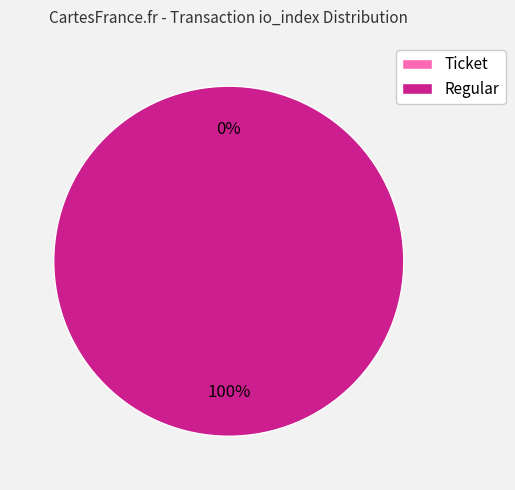

To the nearest percent, what is the difference between the Ticket and Regular slice percentages?

100%